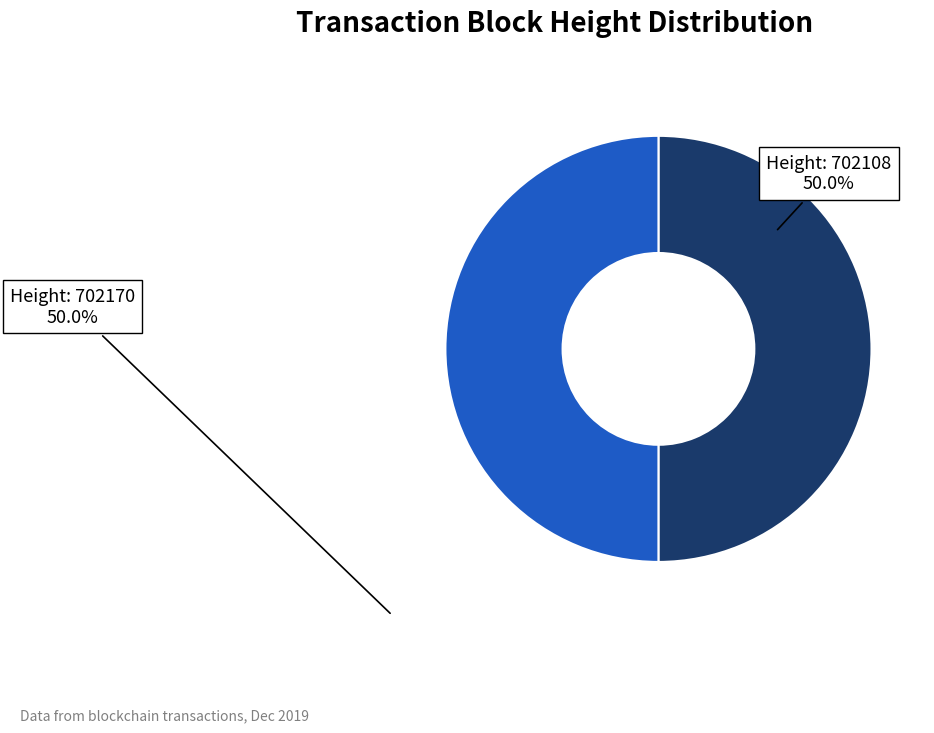

How many segments does this pie chart have?

2